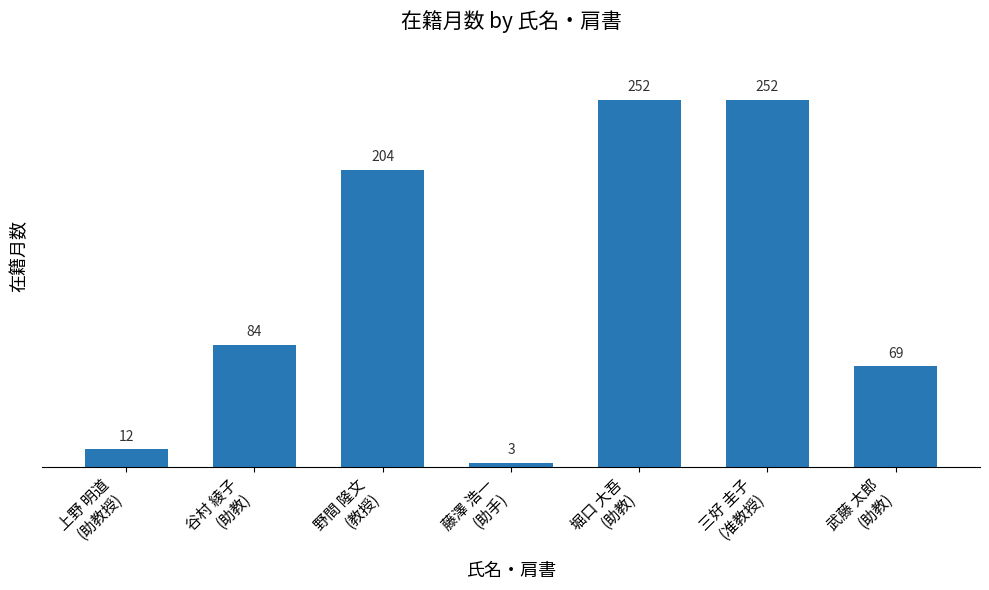

Reading left to right, transcribe all the data shown in this chart.

12	84	204	3	252	252	69